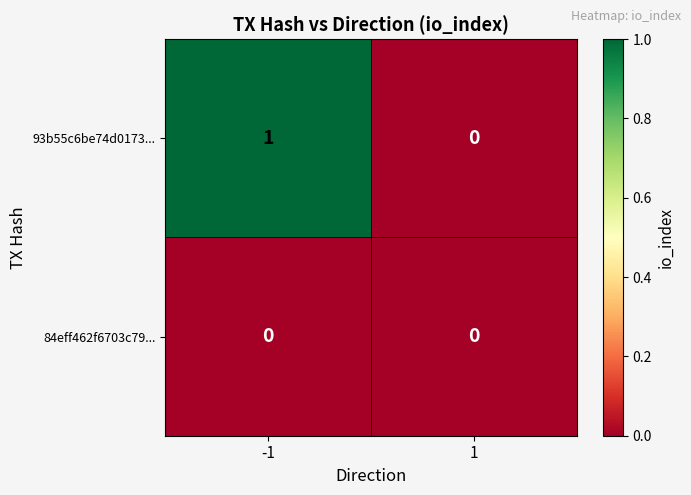

Which series has the widest spread of values?

93b55c6be74d0173...